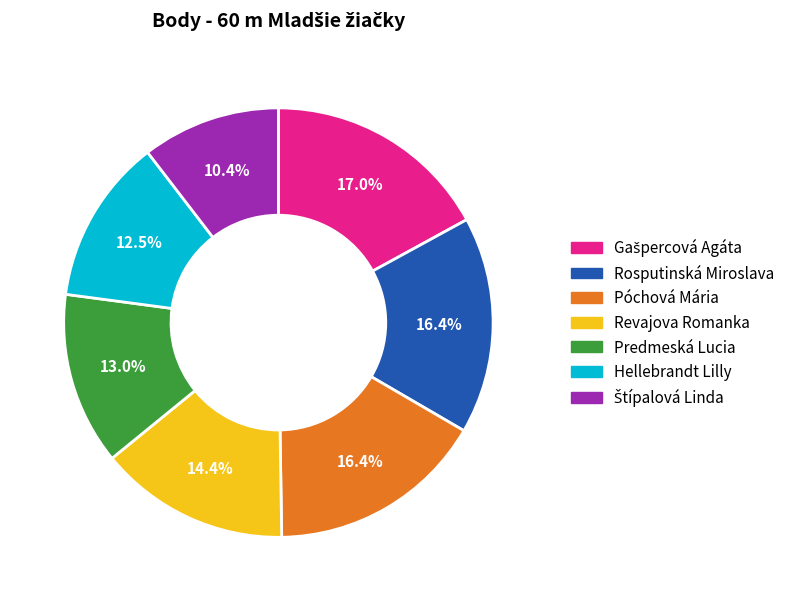

Is there a majority slice in this chart?

No